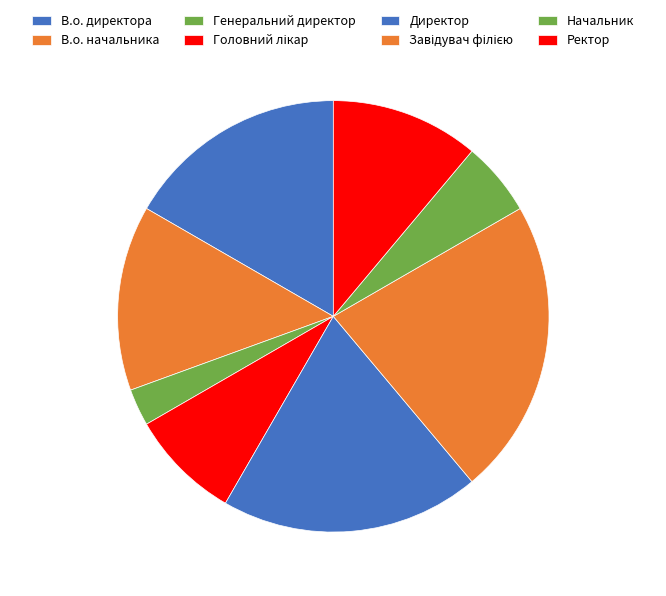

Is Головний лікар the majority of the pie?

No